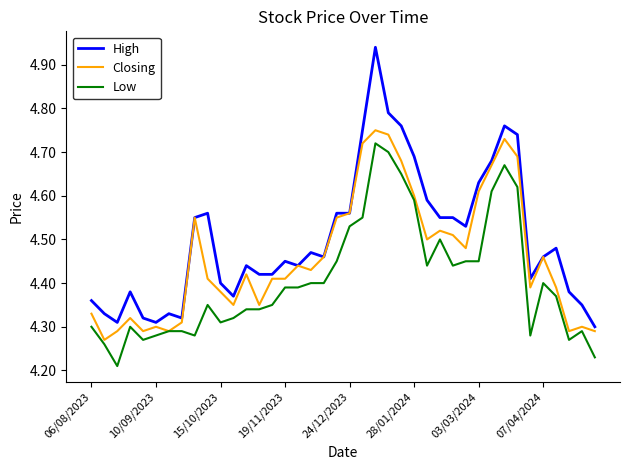

Rank the series by their average value, from lowest to highest.

Low, Closing, High